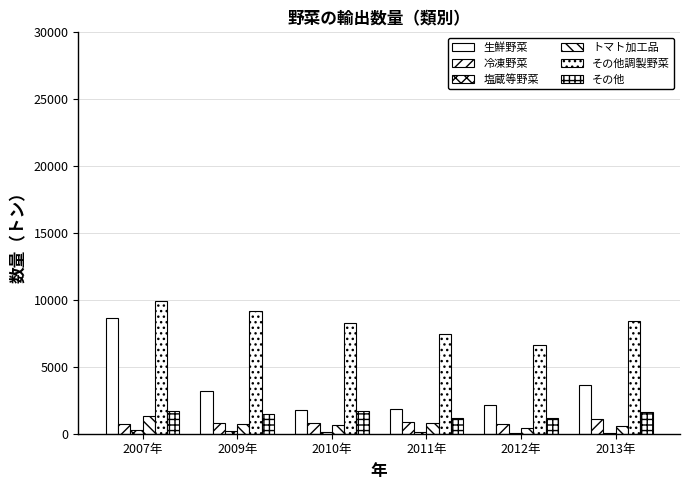

How many groups of bars are there?

6